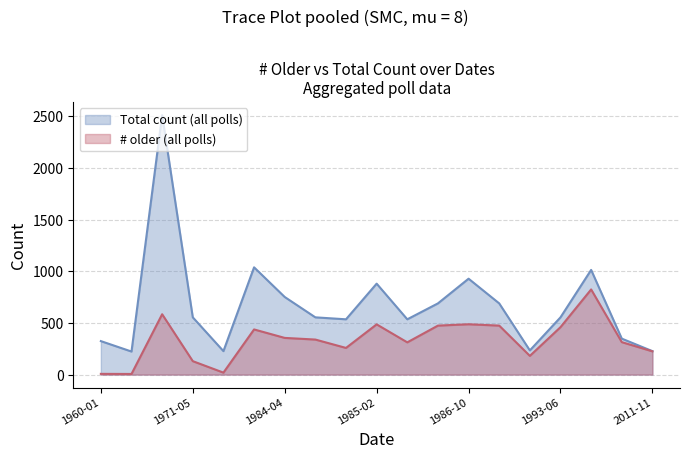

What is the value of the Total count point at the 4th from the left?

554